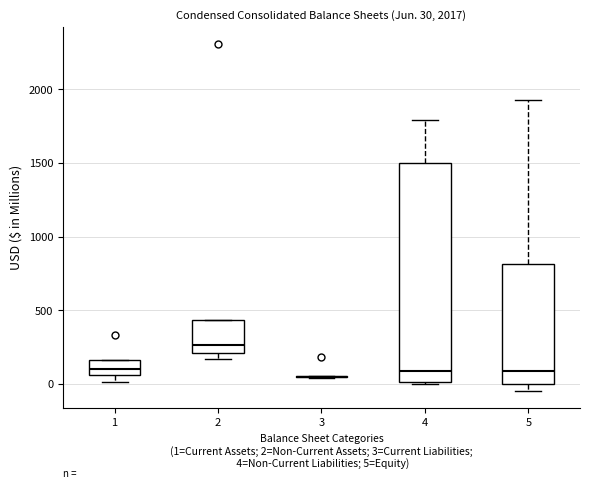

Comparing the boxes themselves (not the whiskers), which one is the tallest?

4